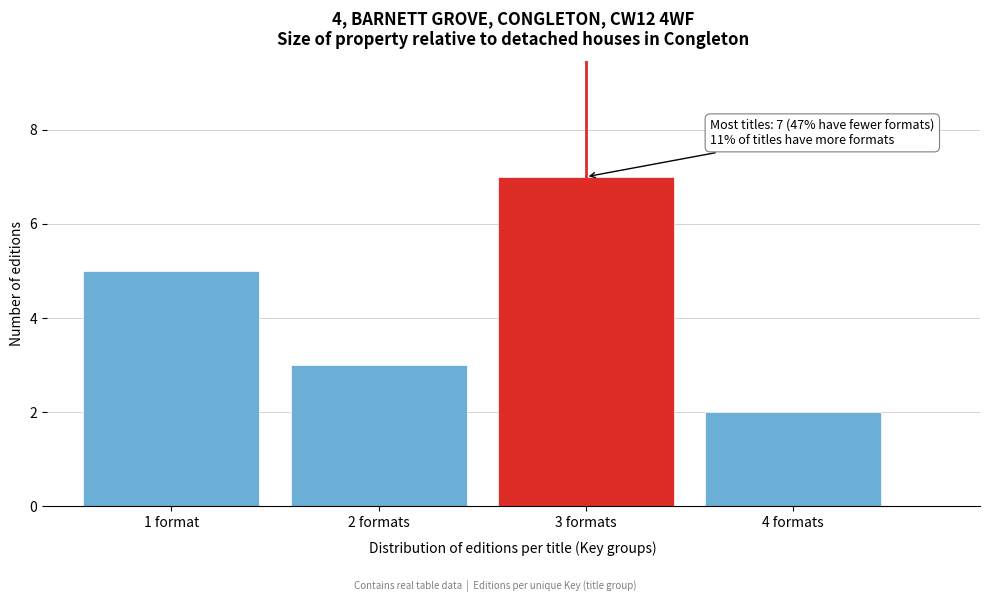

Reading right to left, list all the values displayed in this chart.

4 formats=2	3 formats=7	2 formats=3	1 format=5